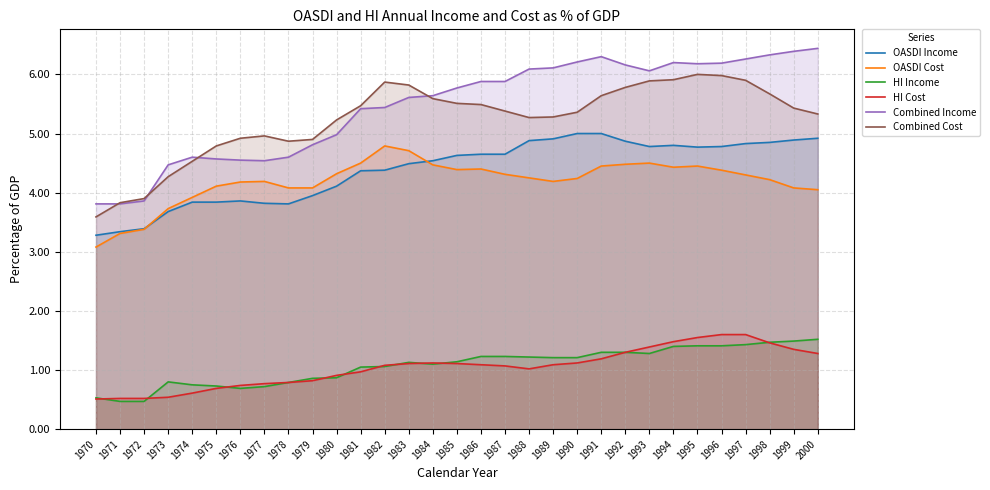

What is the minimum value shown in the chart?

0.5